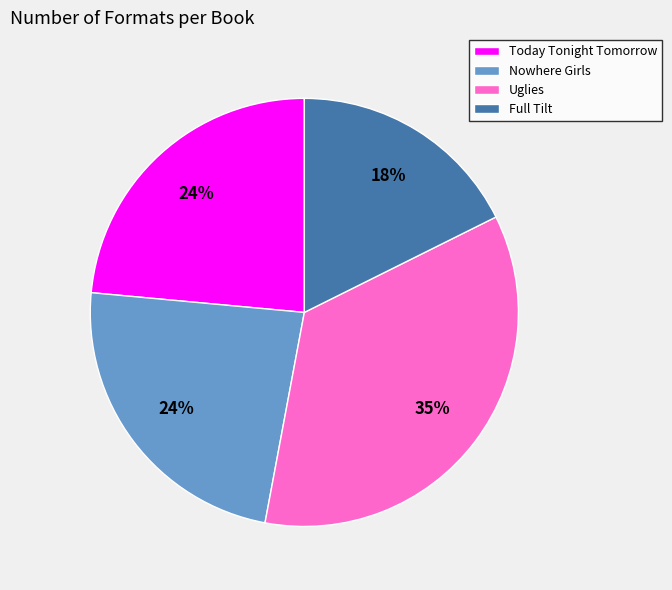

The Today Tonight Tomorrow slice represents 37% of the pie. True or false?

False